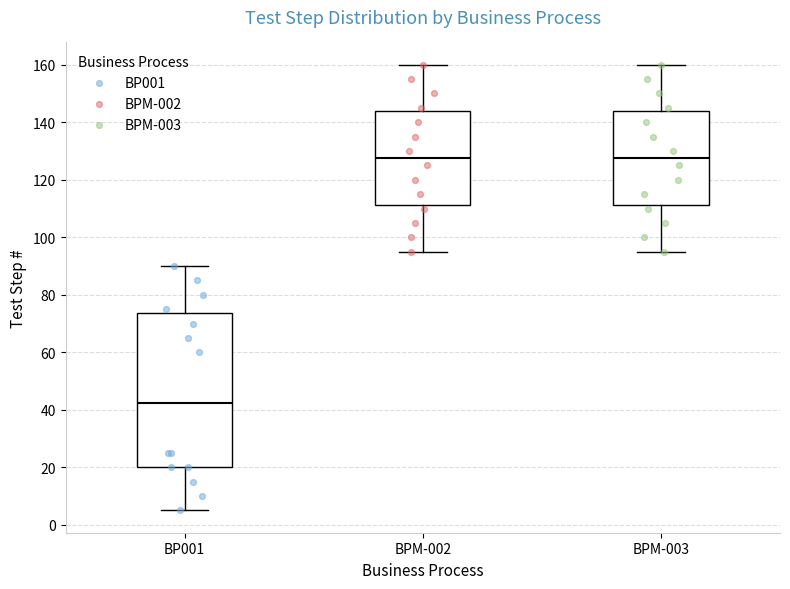

Which box is the tallest, from its lower edge to its upper edge?

BP001